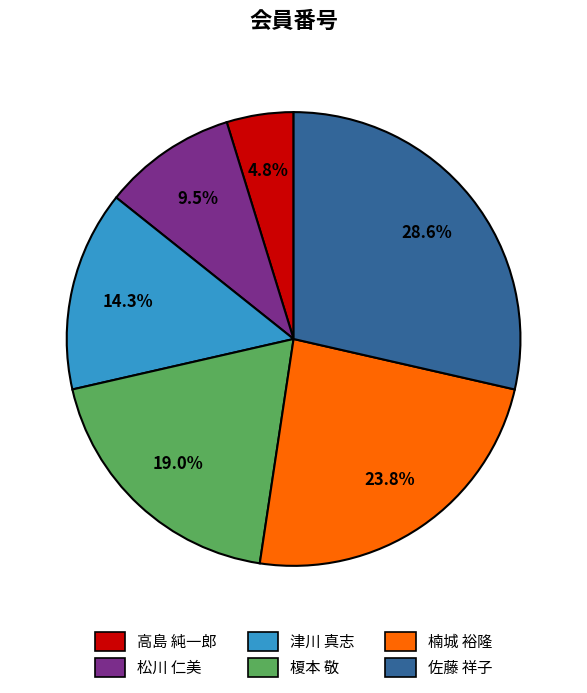

To the nearest percent, what is the difference between the 高島 純一郎 and 楠城 裕隆 slice percentages?

19%